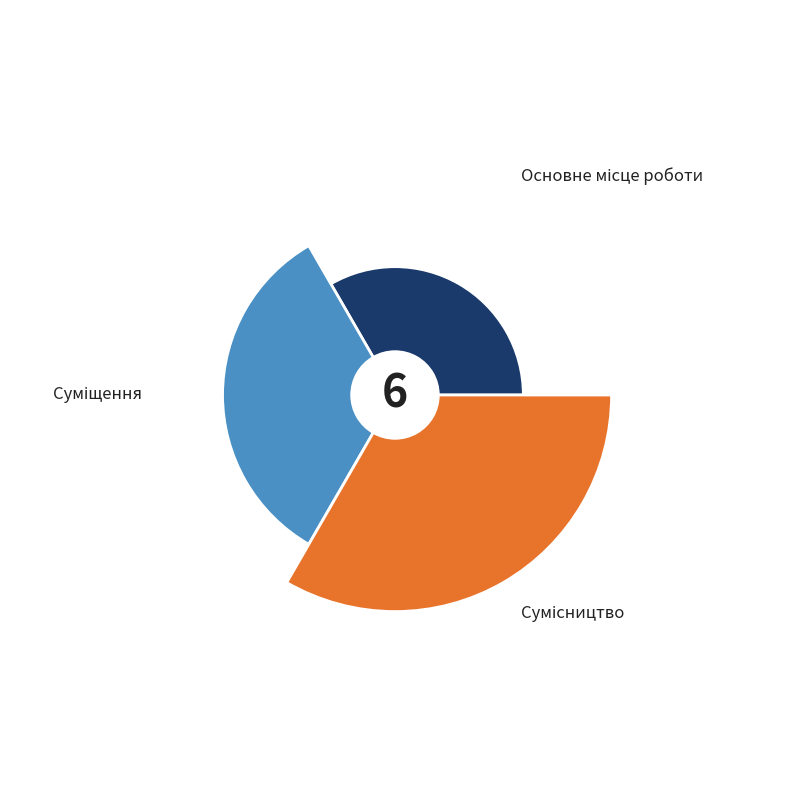

How much of the chart is everything except Суміщення?

66.7%